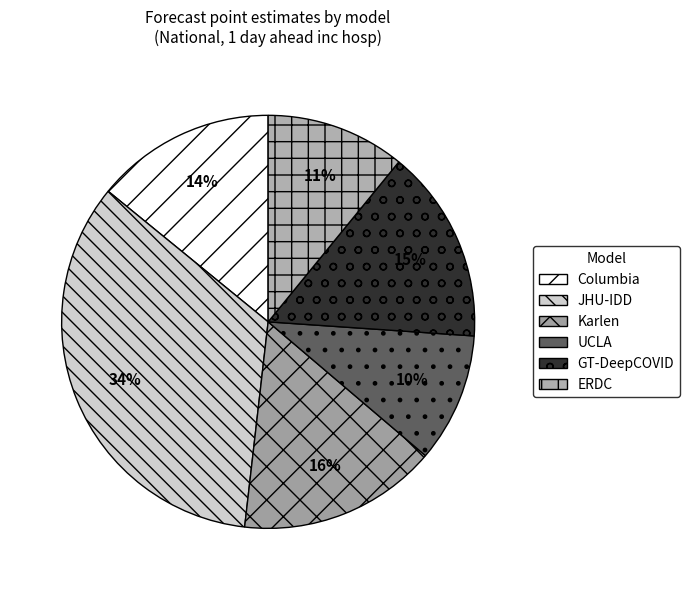

Which slice is the largest?

JHU-IDD